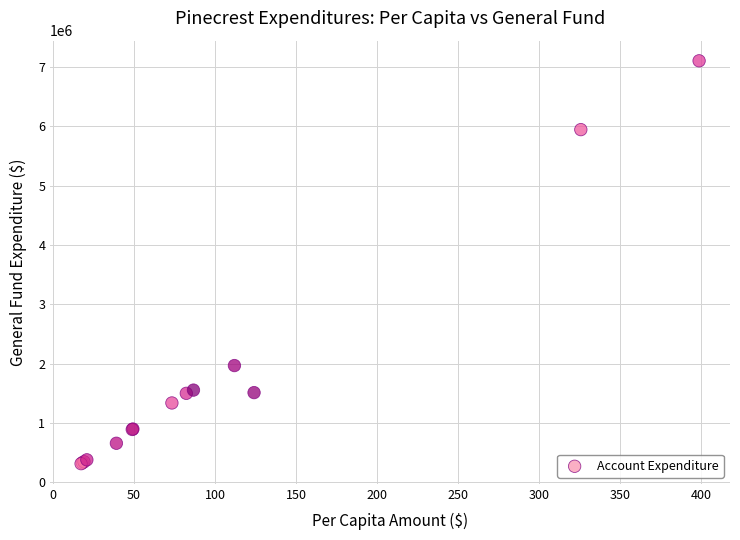

What Y value in the scatter plot is closest to 3711201?

1969322